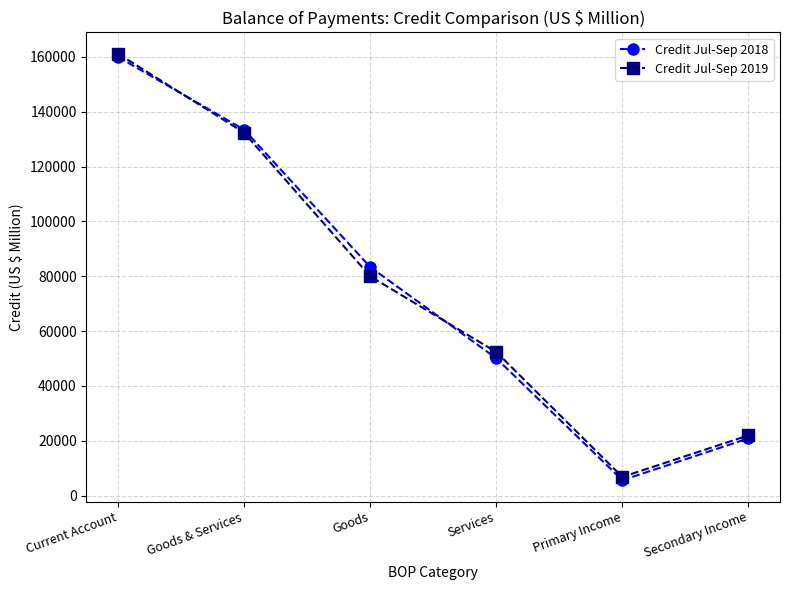

What is the total value across all series at Secondary Income?

42875